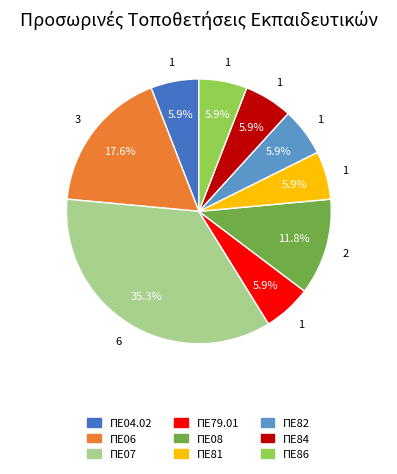

To the nearest percent, what is the combined percentage of ΠΕ84 and ΠΕ07?

41%